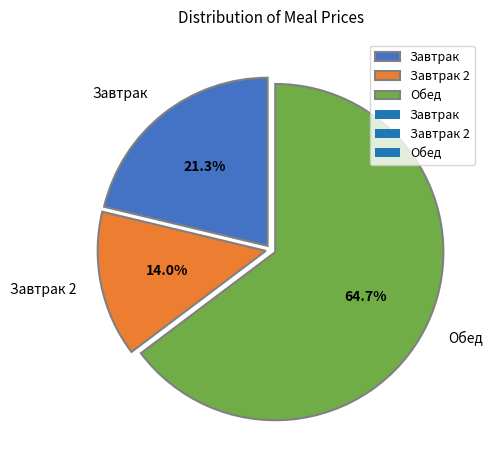

To the nearest percent, what is the combined percentage of Завтрак and Обед?

86%